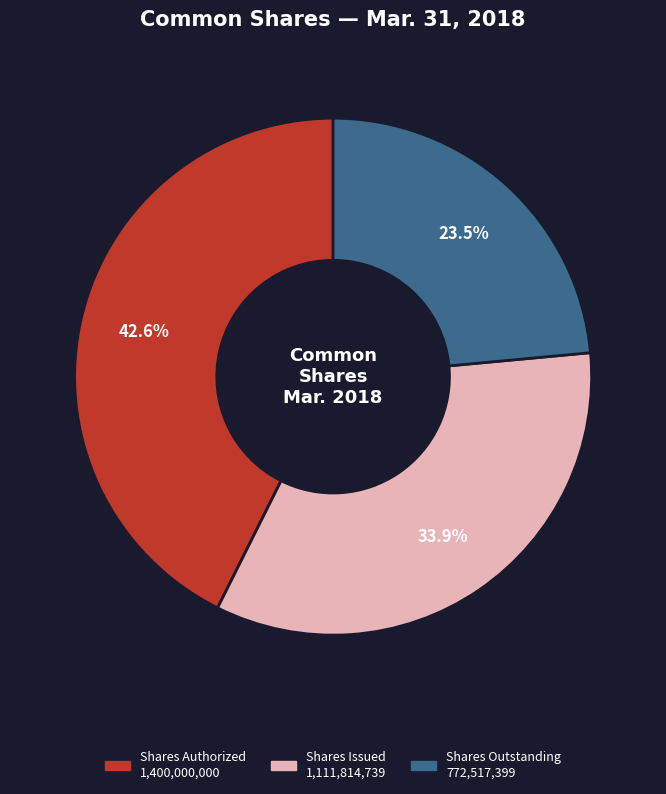

Does any single category account for the majority?

No